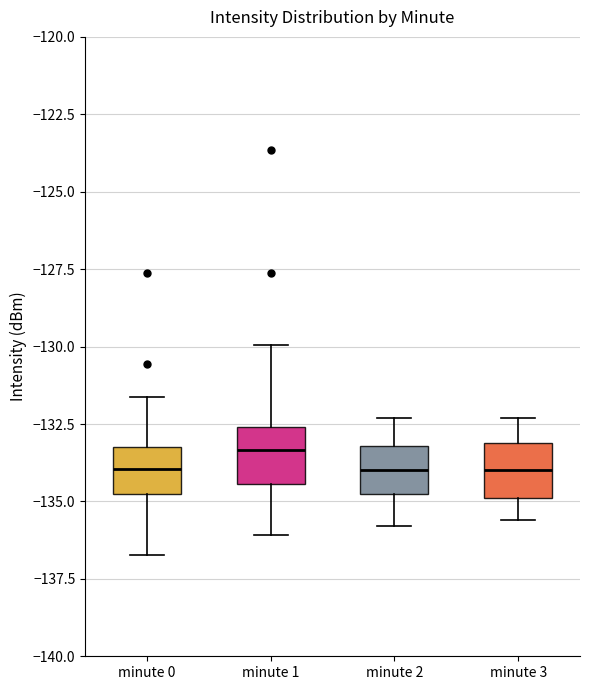

Where does the upper whisker of the box for minute 3 end on the y-axis? The values are not printed on the chart, so give them approximately, as read against the axis.

-132.5